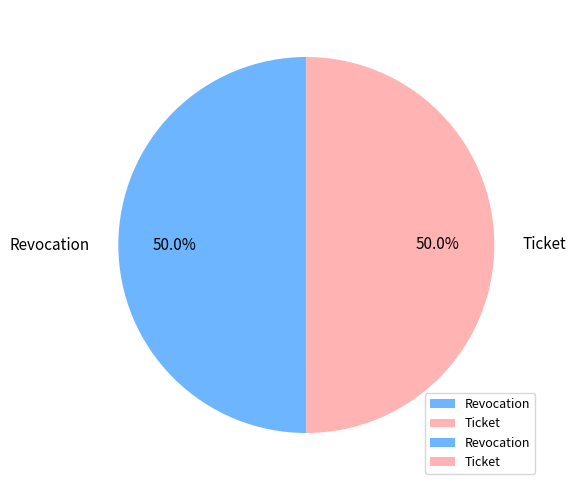

To the nearest percent, what portion does Ticket represent?

50%